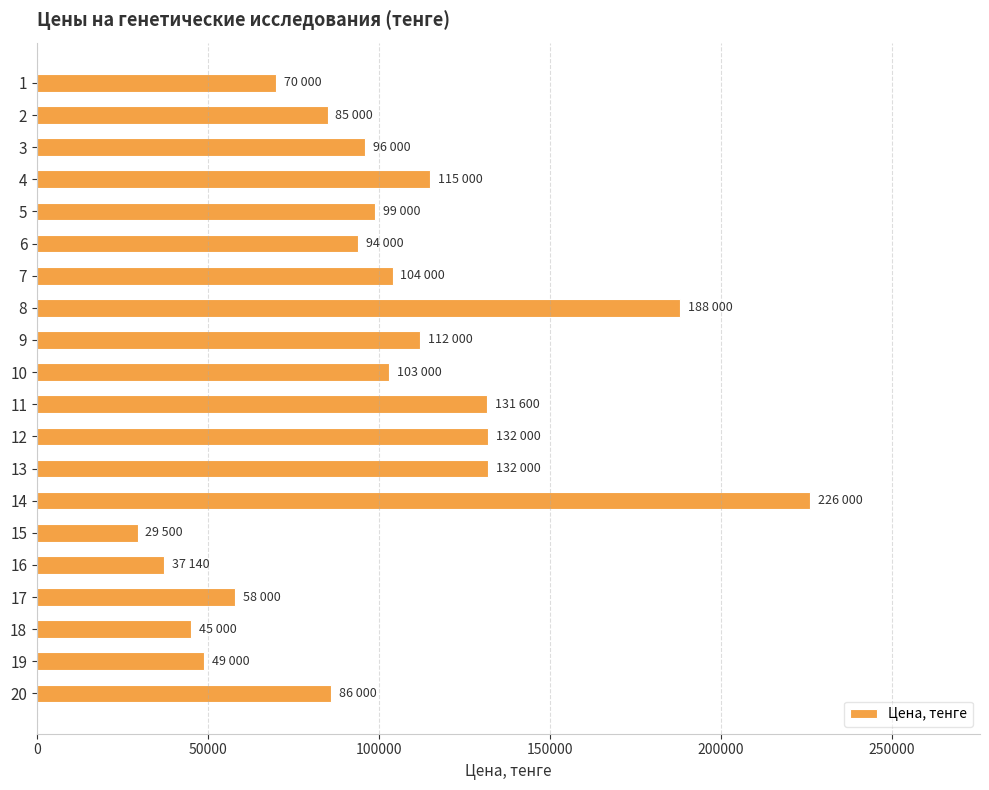

What is the maximum value shown in the chart?

226000